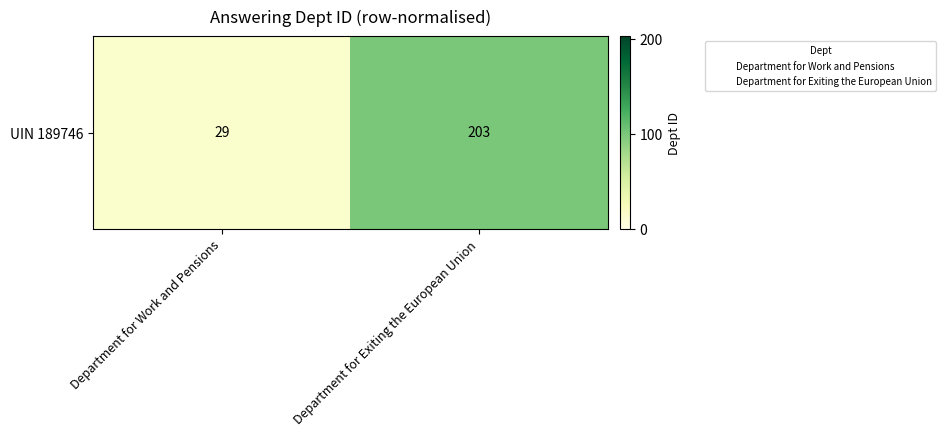

Rank the categories by value from lowest to highest.

Department for Work and Pensions, Department for Exiting the European Union